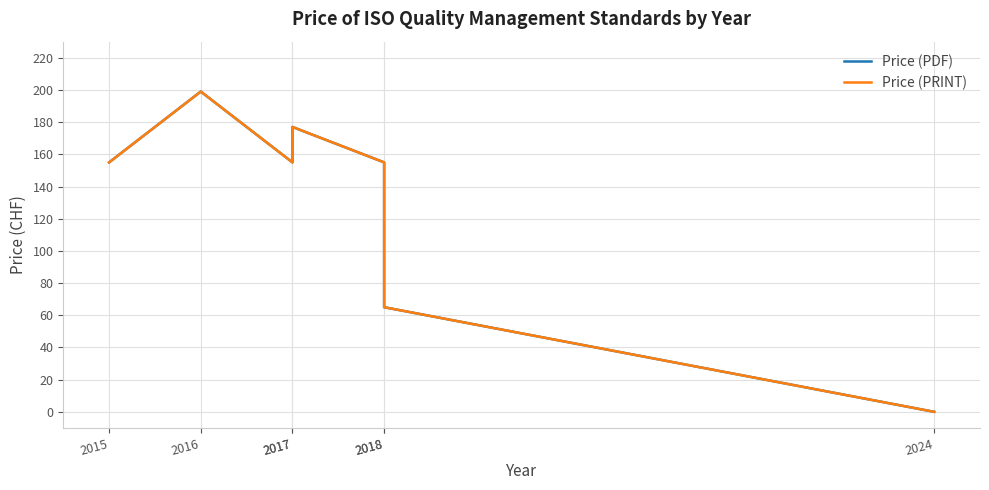

At which label is Price (PRINT) closest to 99?

2018